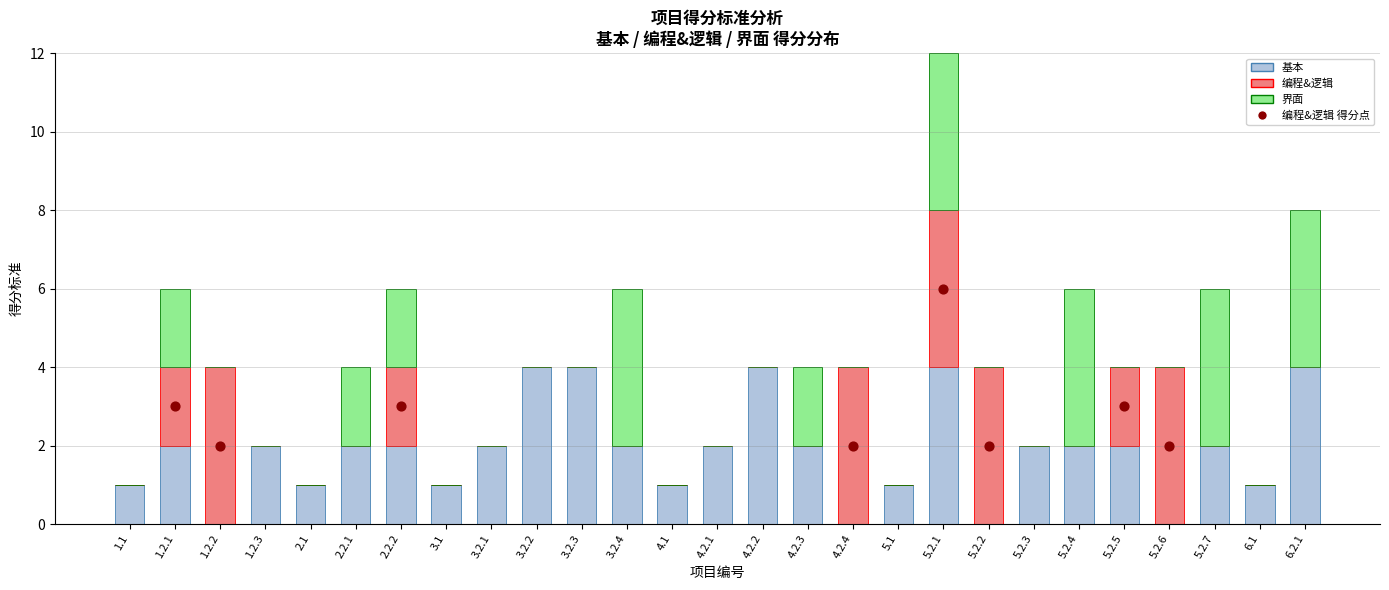

What are all the series names shown in the legend?

基本, 编程&逻辑, 界面